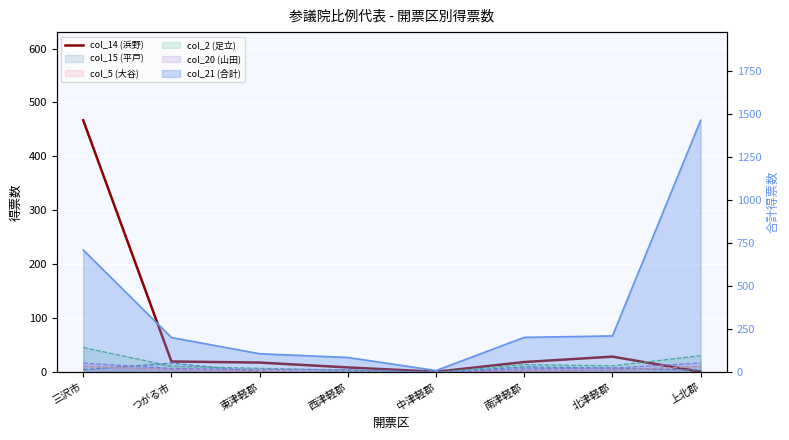

How many data points does each series have?

8